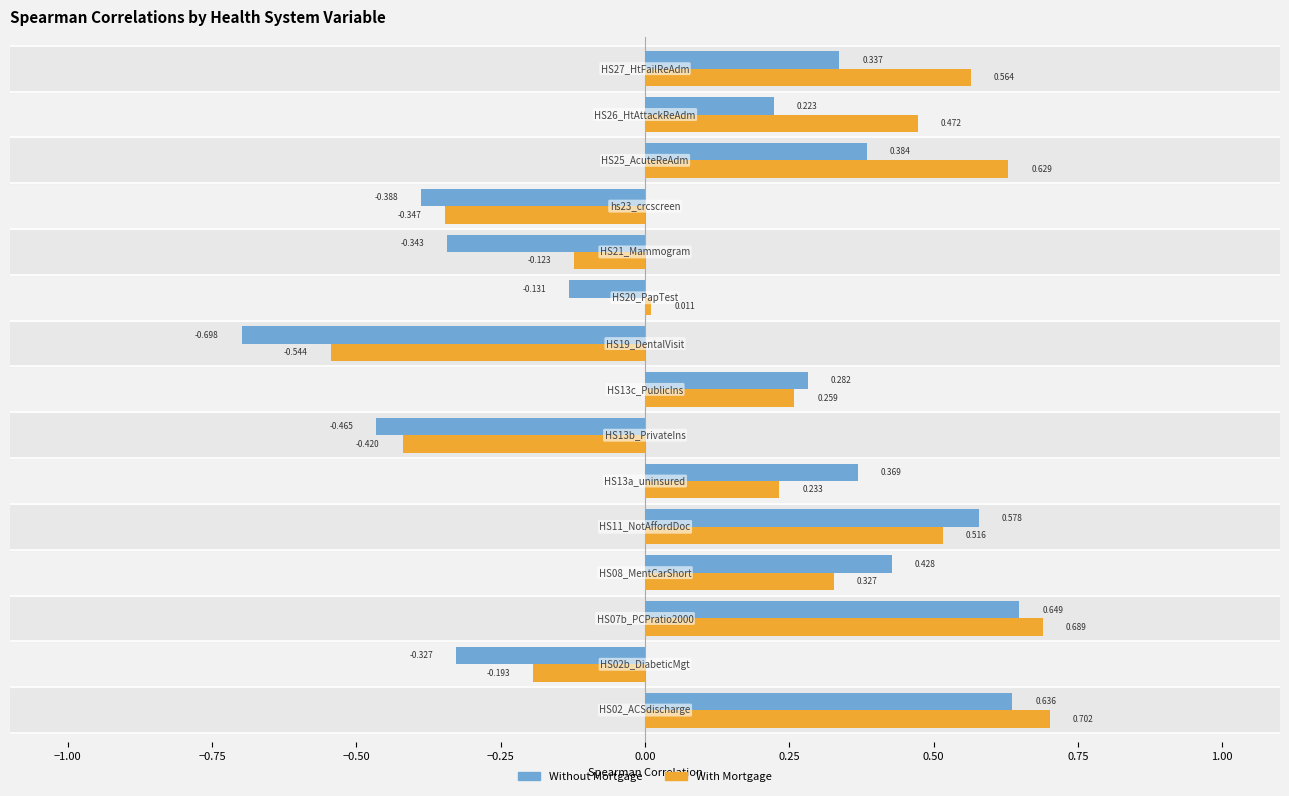

What is the difference between the second highest and second lowest values in the With Mortgage series?

1.1